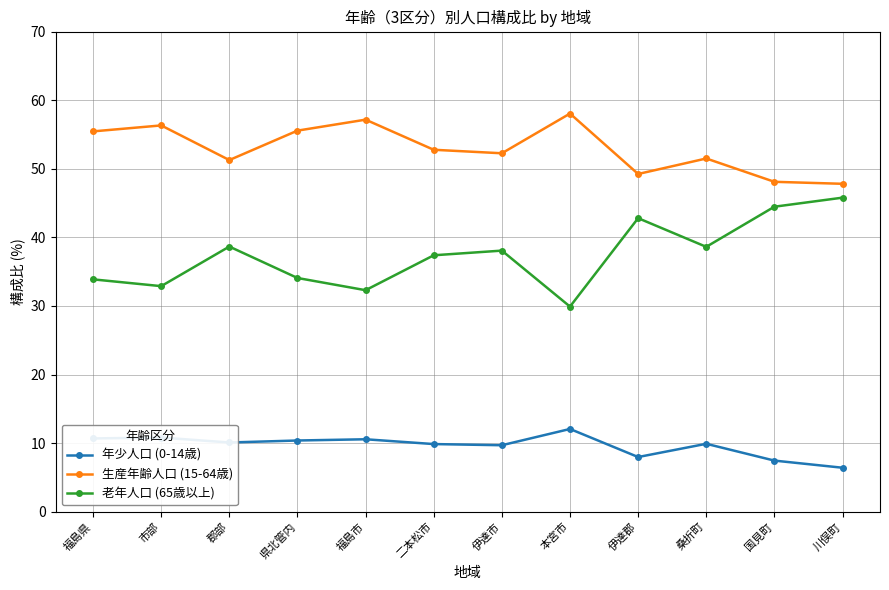

At which label does 年少人口 (0-14歳) first exceed 10?

福島県